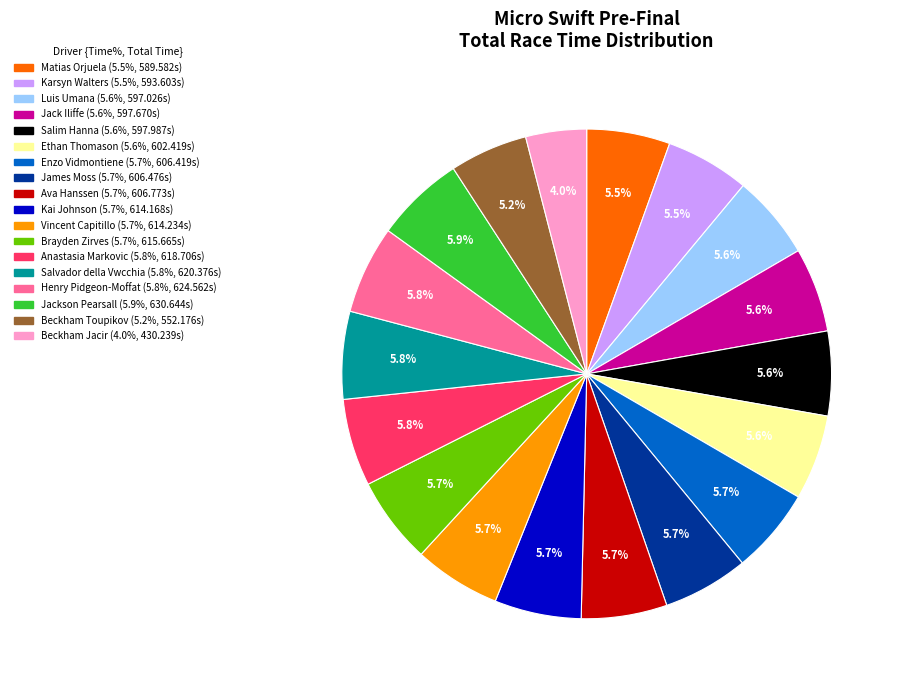

What is the smallest slice in the pie chart?

Beckham Jacir